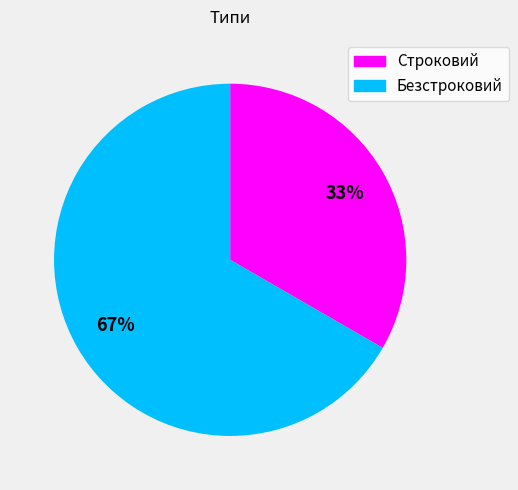

To the nearest percent, what is the average slice percentage?

50%